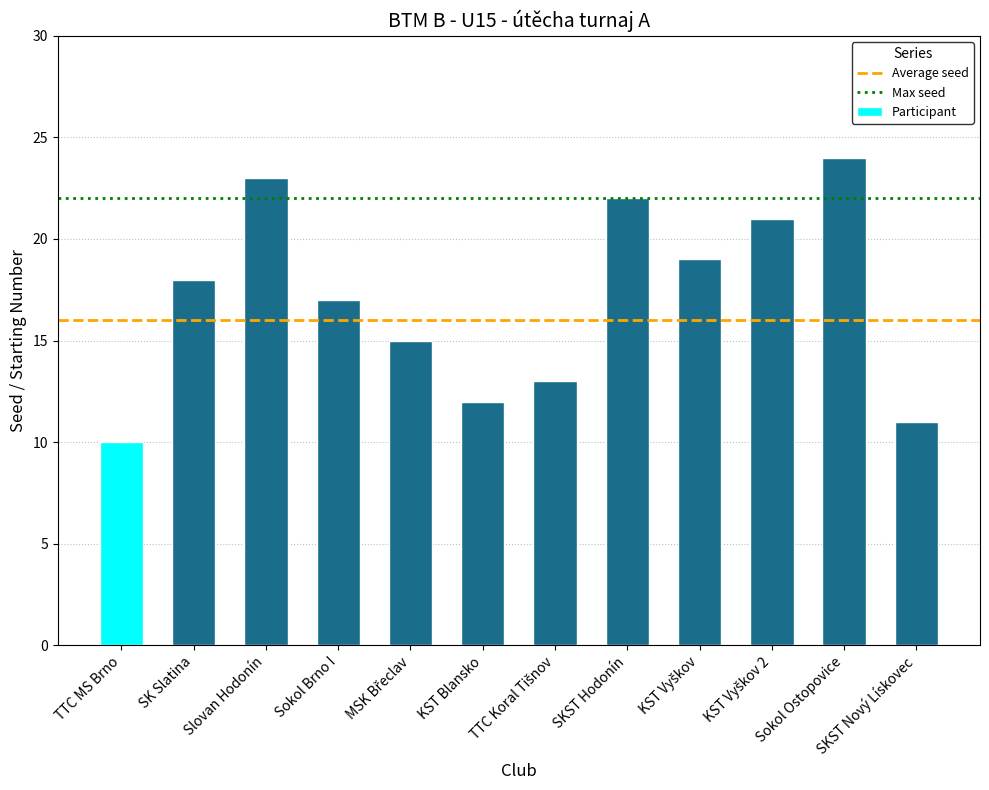

What is the change in value from Sokol Brno I to Sokol Ostopovice?

+7